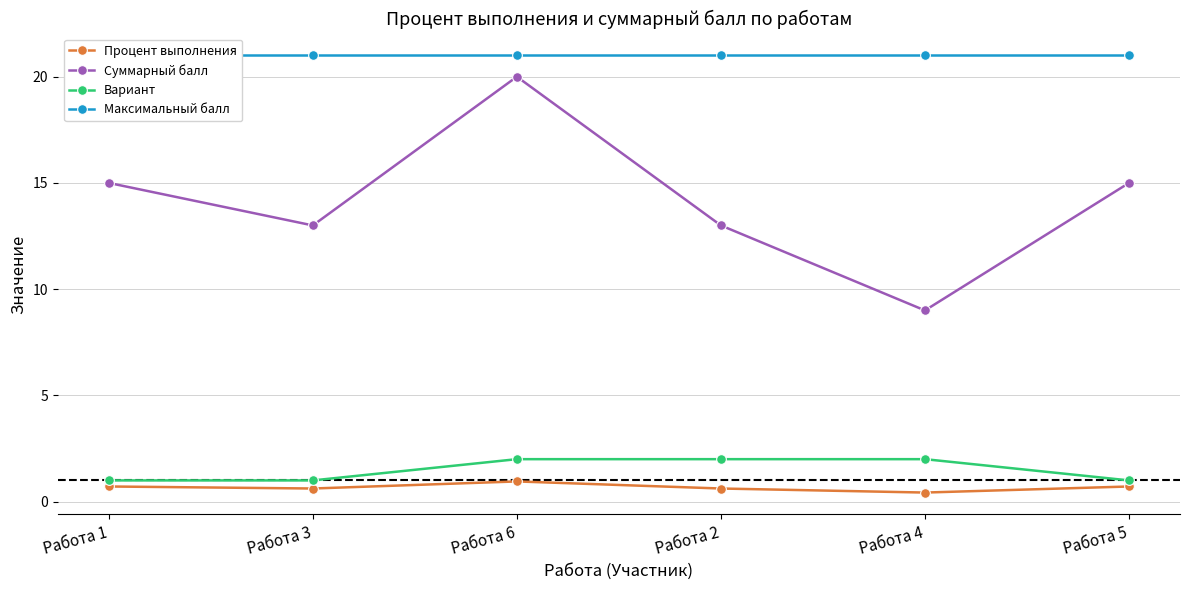

Reading left to right, extract all data points from this chart.

Процент выполнения: 0.7	0.6	1.0	0.6	0.4	0.7
Суммарный балл: 15.0	13.0	20.0	13.0	9.0	15.0
Вариант: 1.0	1.0	2.0	2.0	2.0	1.0
Максимальный балл: 21.0	21.0	21.0	21.0	21.0	21.0